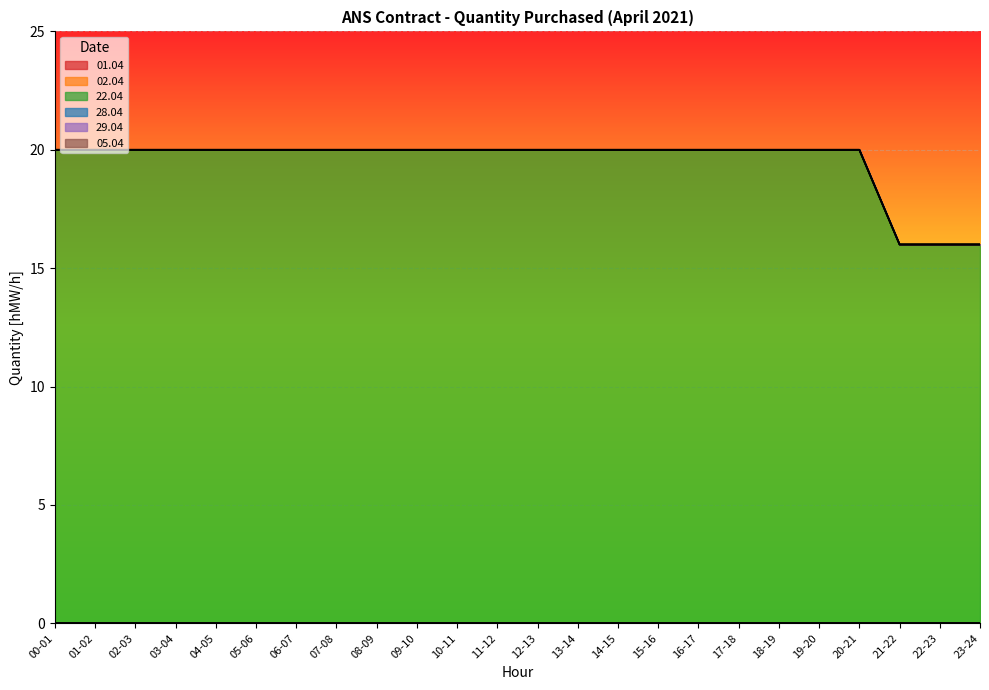

What is the total value across all series at 21-22?

16